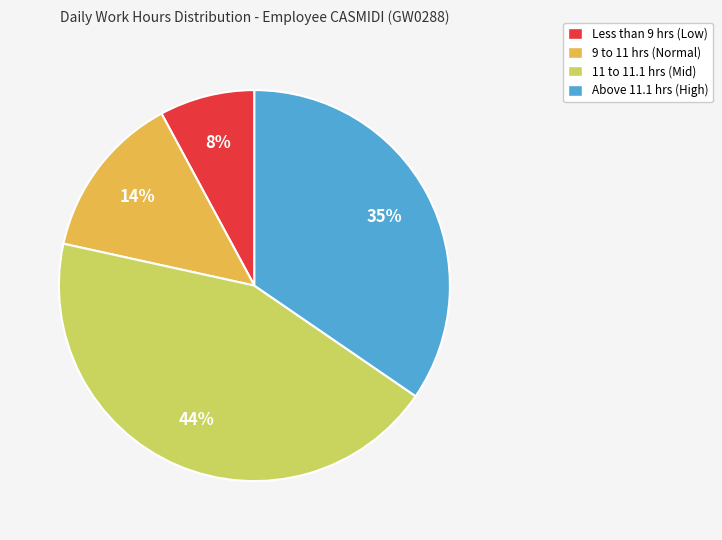

How many segments does this pie chart have?

4